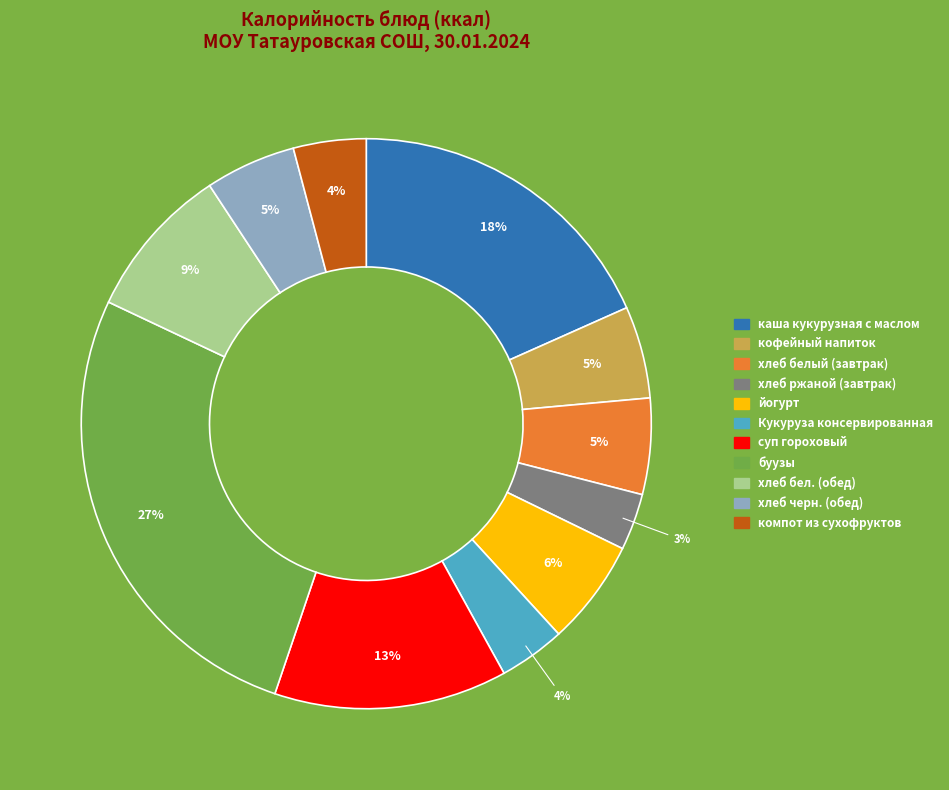

Which has a higher value, каша кукурузная с маслом or суп гороховый?

каша кукурузная с маслом